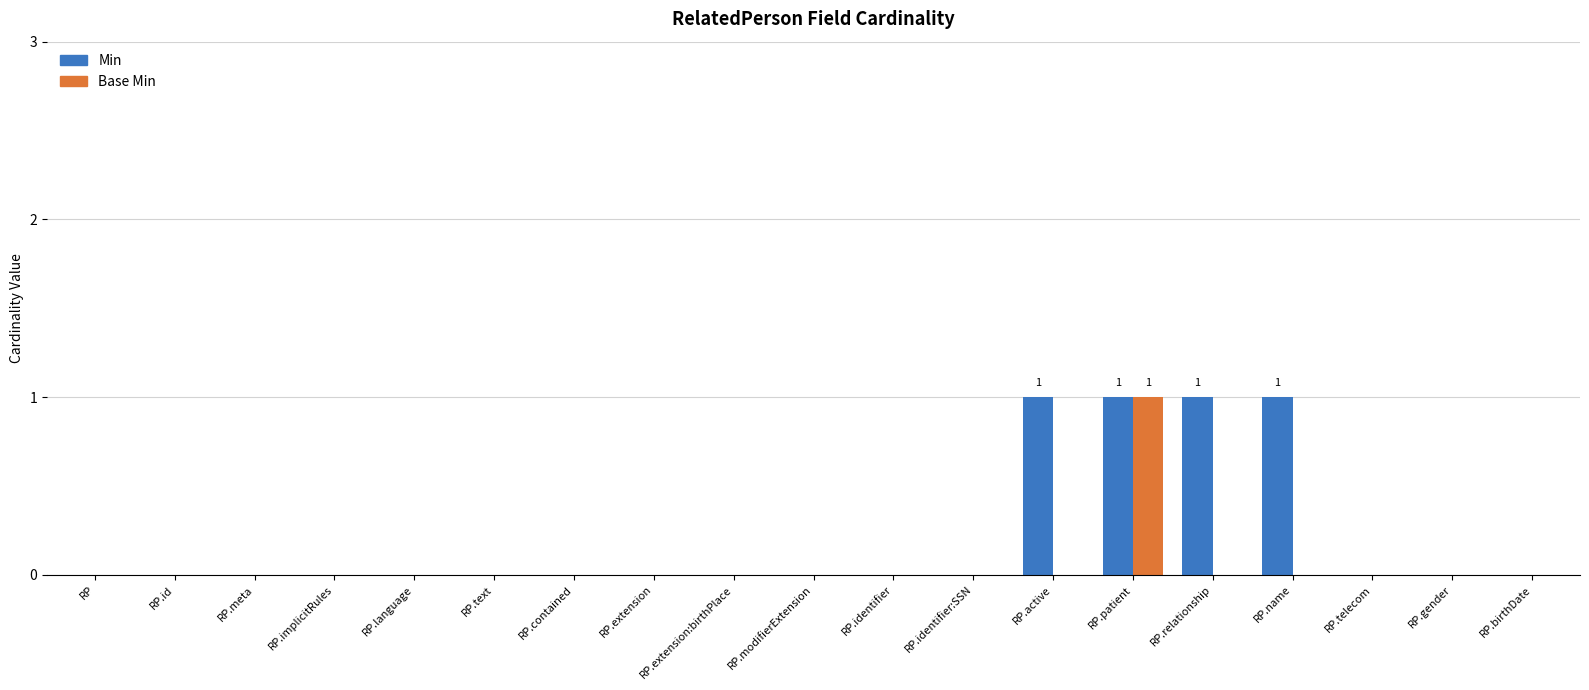

True or false: Min has a value of 0 at RP.contained.

True